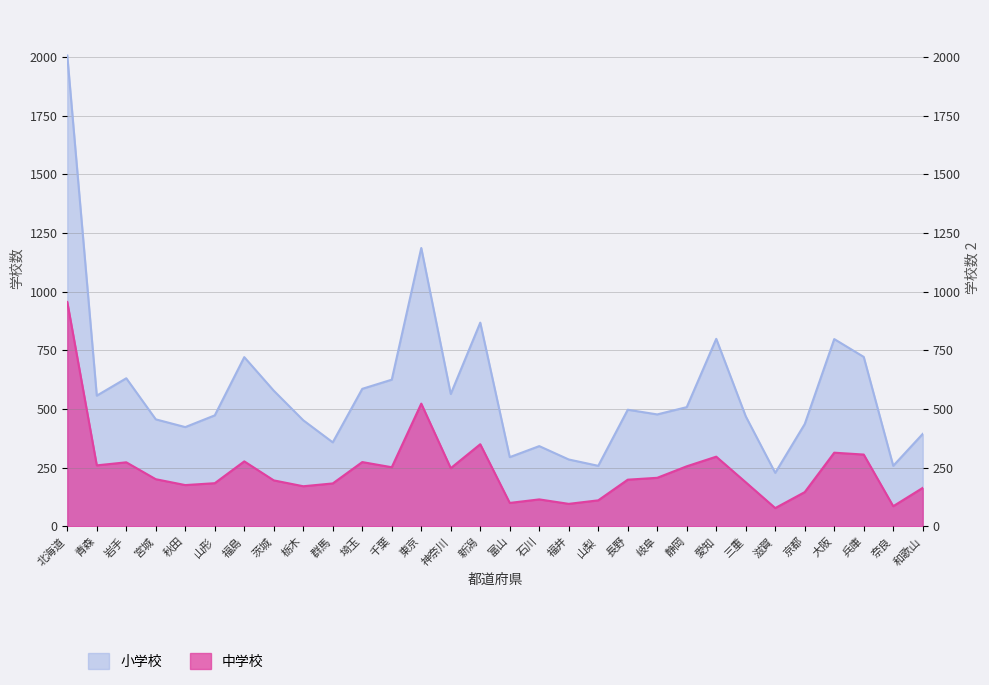

Reading left to right, list all the values displayed in this chart.

小学校: 2006	557	631	456	423	473	721	578	452	358	586	625	1186	564	868	295	342	285	258	497	477	508	799	469	228	436	798	722	258	394
中学校: 956	260	273	201	176	184	277	196	171	183	274	252	523	248	350	100	115	96	111	199	207	256	297	188	78	146	314	306	86	164